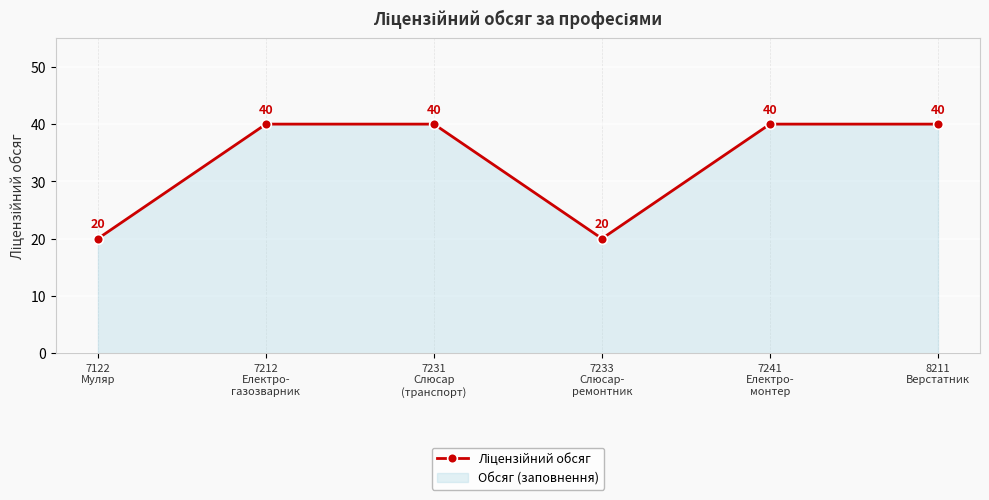

What is the sum of the values at 7241
Електро-
монтер and 7212
Електро-
газозварник?

80